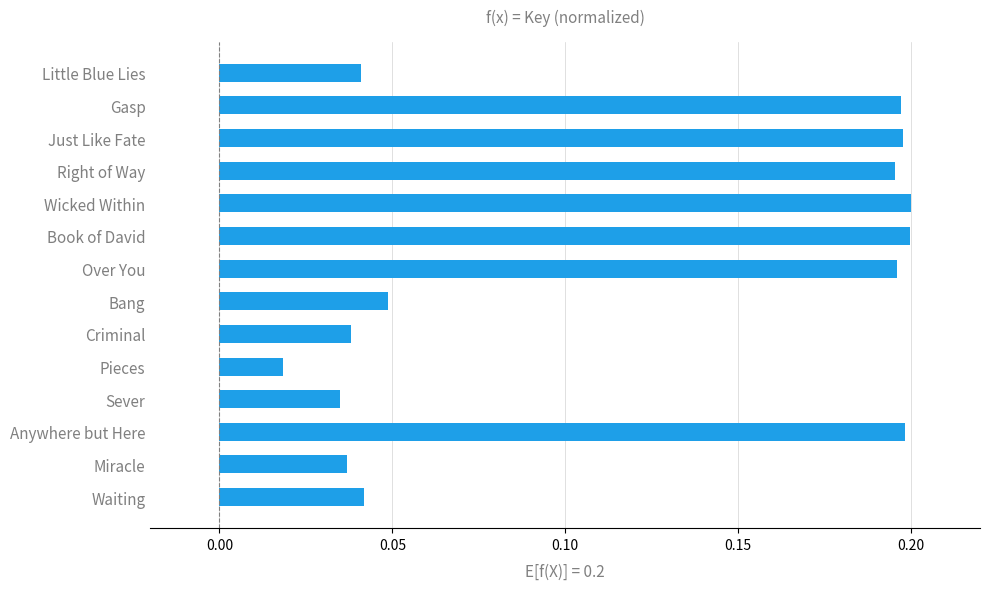

Which category has the lowest value across all series?

Pieces